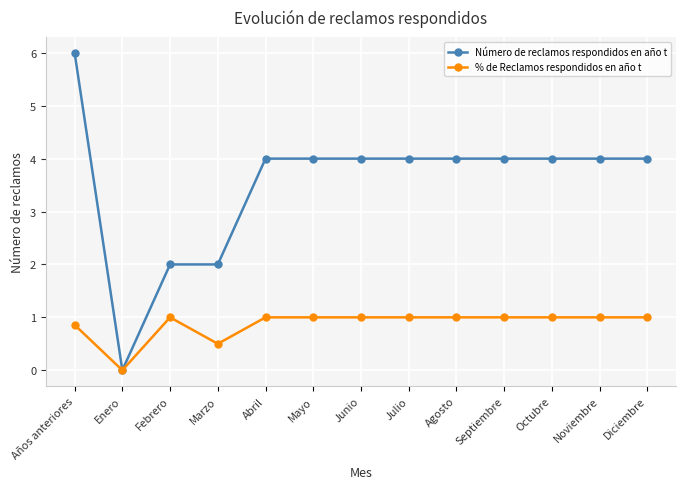

True or false: Número de reclamos respondidos en año t has a value of 4.0 at Octubre.

True